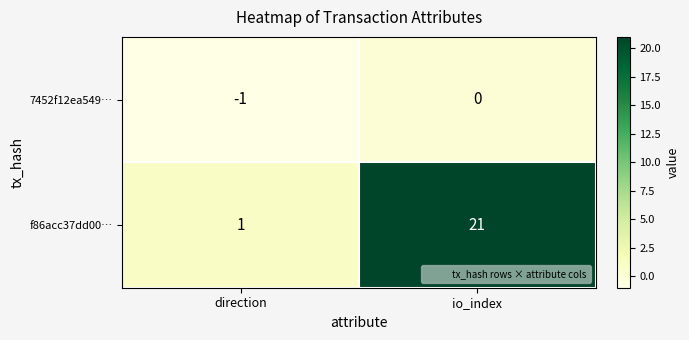

At which category is the sum across all series the highest?

io_index